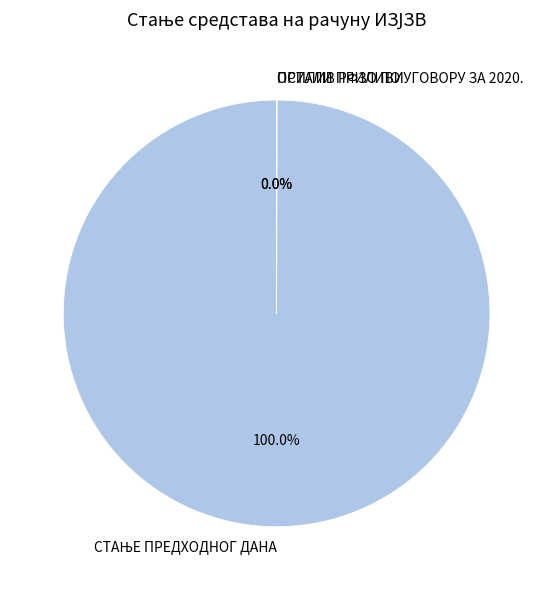

Is there any slice that represents more than half of the pie?

Yes